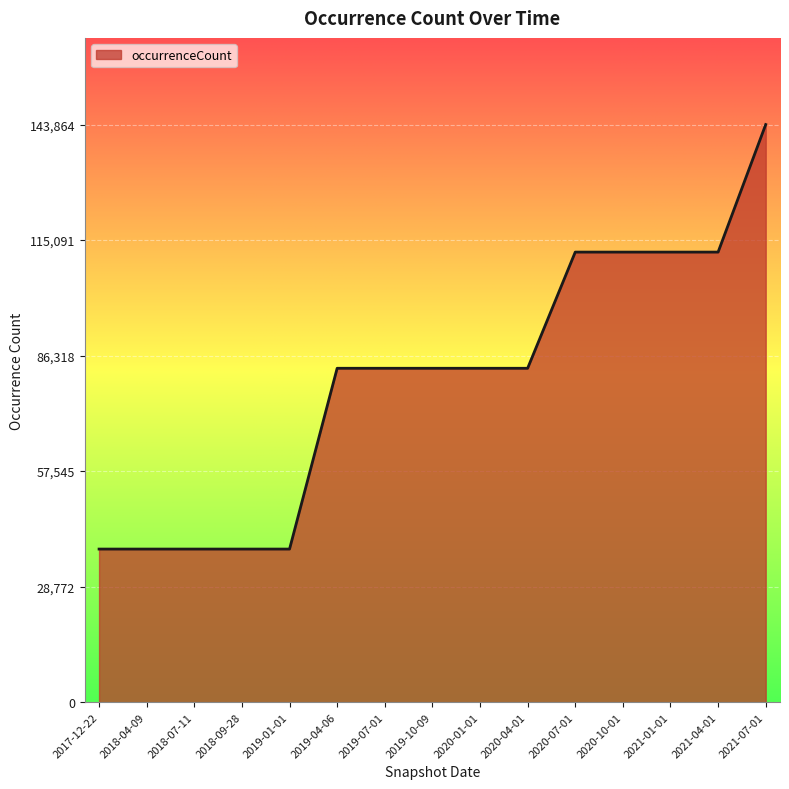

Reading left to right, extract all data points from this chart.

38131	38131	38131	38131	38131	83159	83159	83159	83159	83159	112095	112095	112095	112095	143864